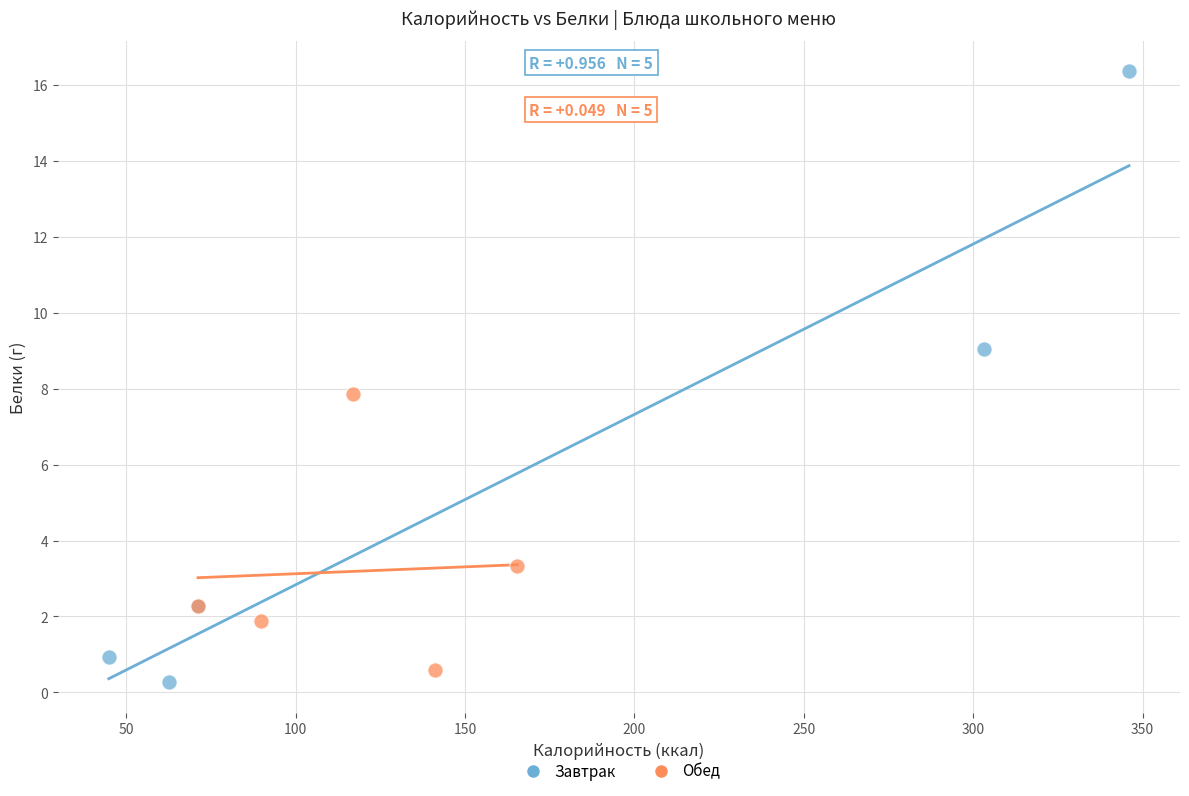

Which series reaches the maximum Y coordinate?

Завтрак